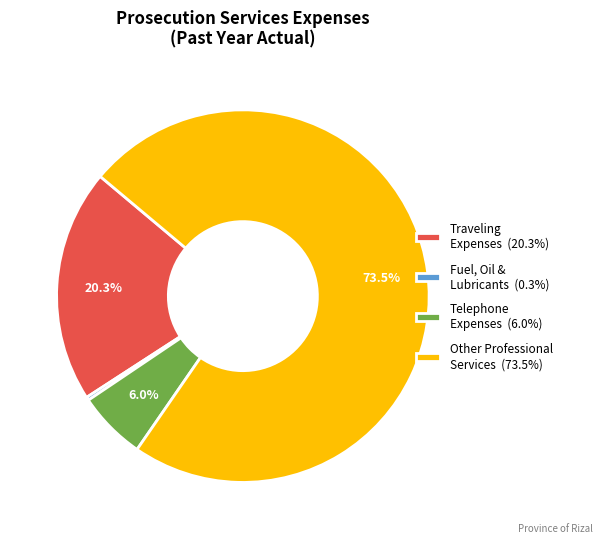

Combined, do Telephone Expenses (6.0%) and Fuel, Oil & Lubricants (0.3%) account for over 50%?

No